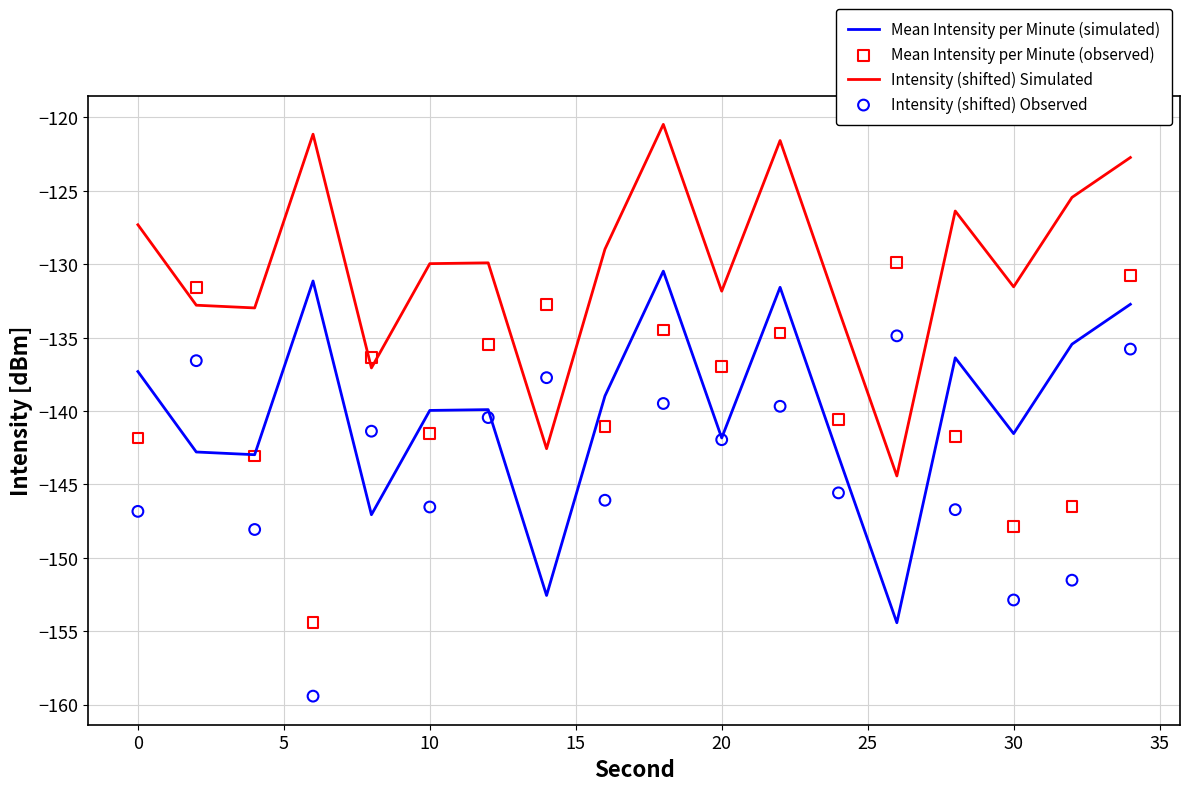

The value of Intensity (shifted) Simulated at 10 is -201.9. True or false?

False